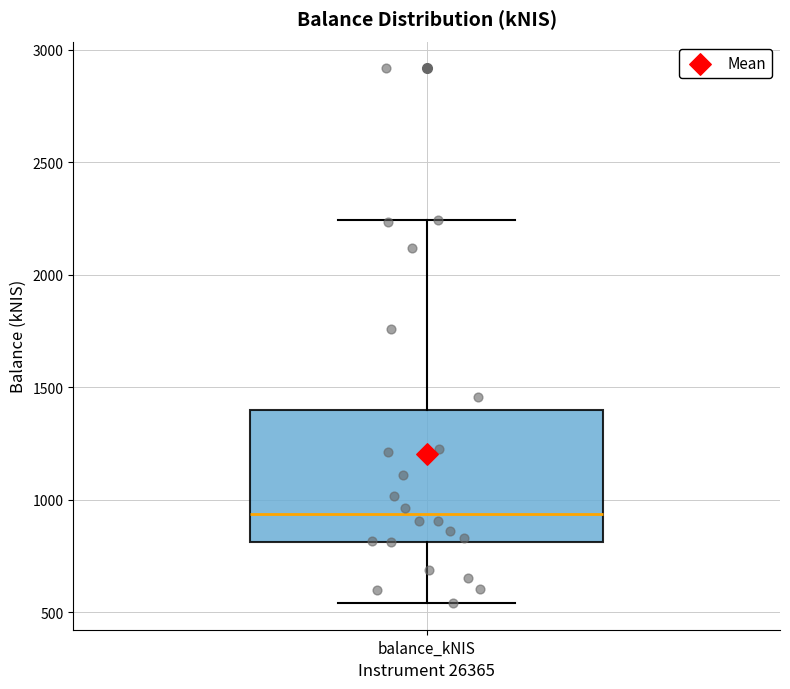

Transcribe this box plot: give where the median line is, the range the box spans, and where the two whiskers end, as read against the y-axis. The values are not printed on the chart, so give them approximately, as read against the axis.

median 950, box 800 to 1400, whiskers 550 to 2250